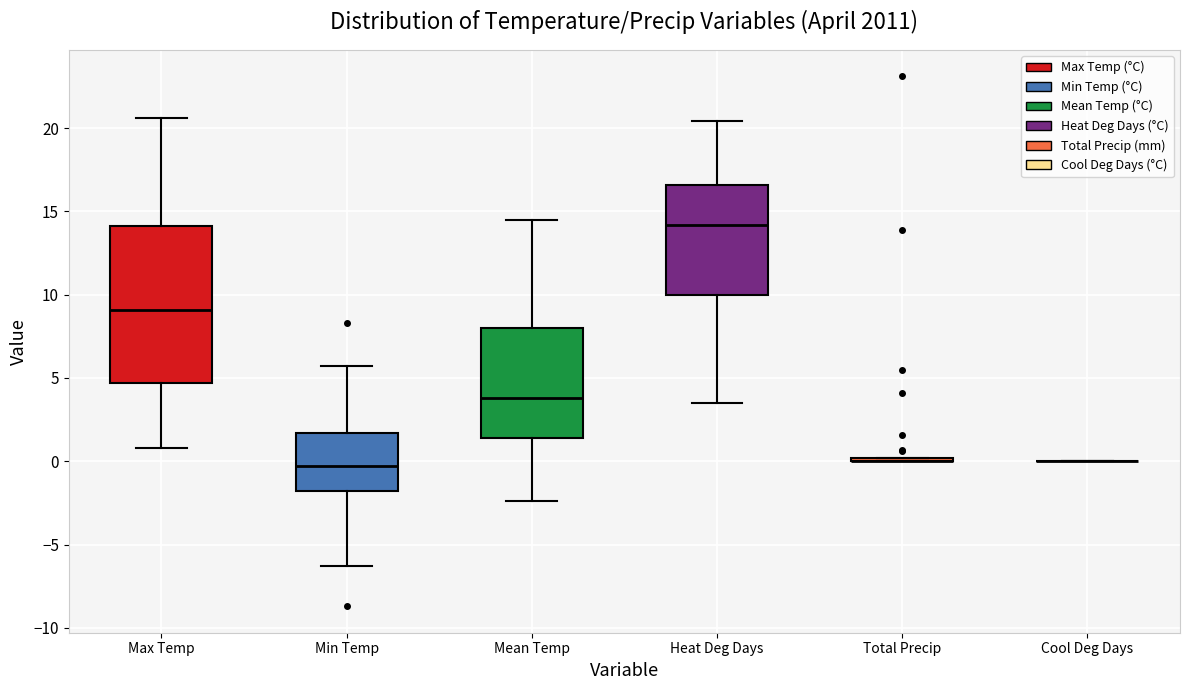

Where is the upper edge of the box for Mean Temp on the y-axis? The values are not printed on the chart, so give them approximately, as read against the axis.

8.0